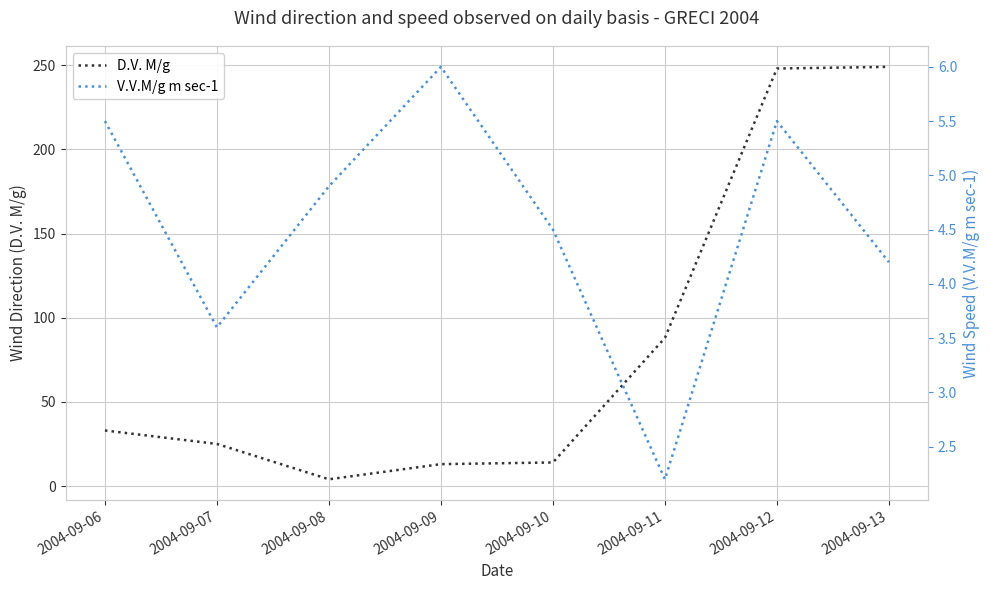

Between 2004-09-08 and 2004-09-10, which is larger?

2004-09-10